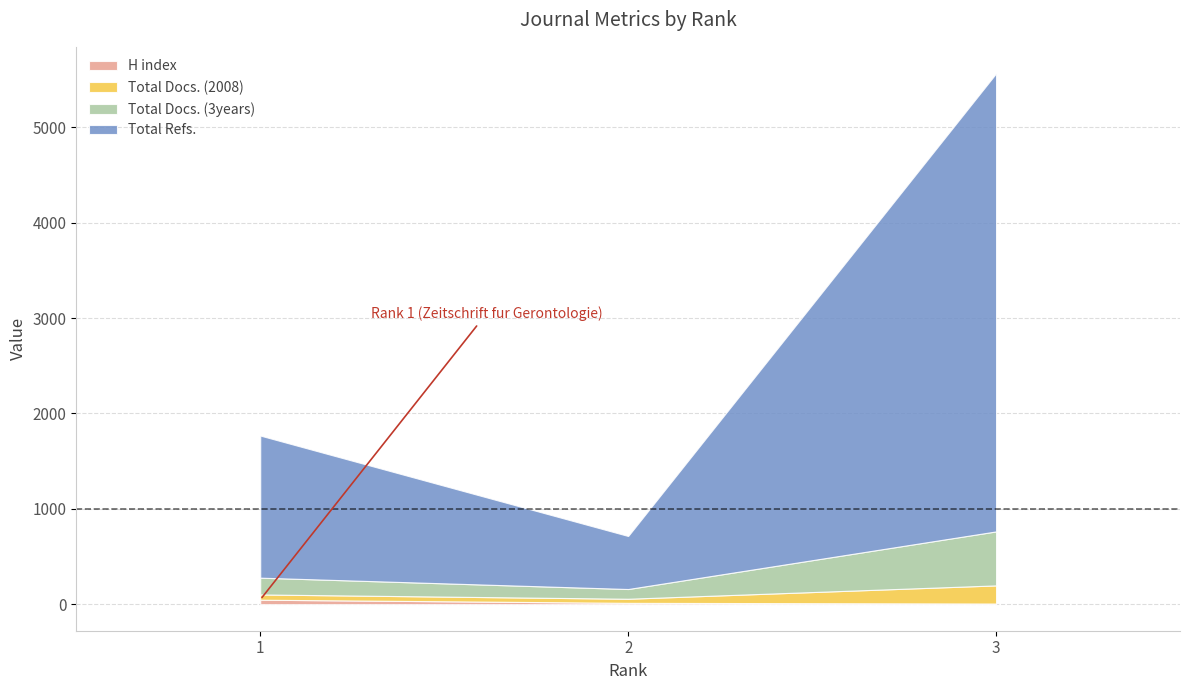

What is the value of the Total Refs. point at the 2nd from the left?

556